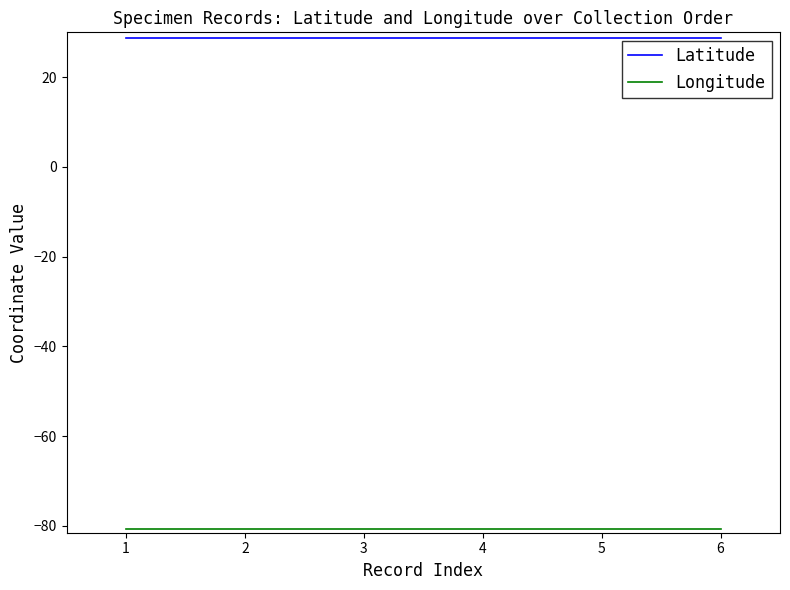

Which series has the largest total across all categories?

Latitude